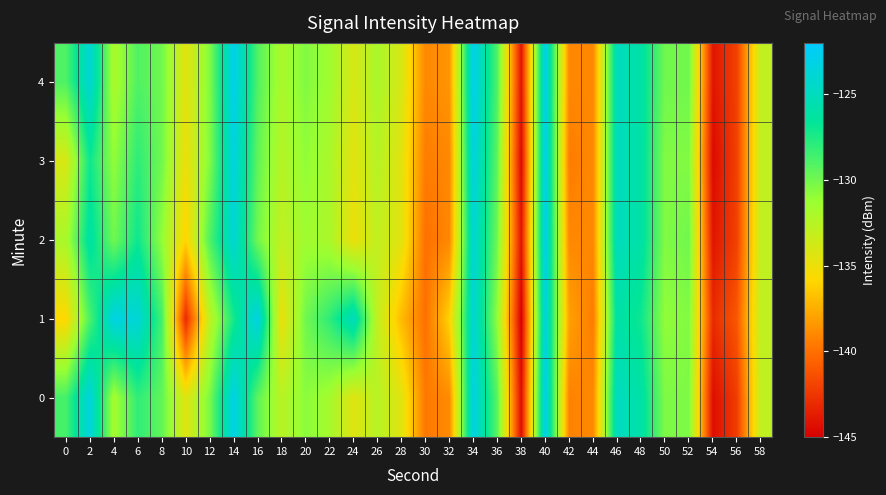

Reading right to left, extract all data points from this chart.

0: 58=-132.9	56=-142.2	54=-144.3	52=-130.4	50=-130.4	48=-126.0	46=-124.8	44=-139.0	42=-139.3	40=-123.0	38=-144.3	36=-129.3	34=-123.4	32=-138.9	30=-139.7	28=-134.4	26=-132.5	24=-134.4	22=-131.7	20=-130.8	18=-132.6	16=-129.4	14=-123.2	12=-130.3	10=-134.3	8=-129.5	6=-128.1	4=-131.7	2=-123.6	0=-128.7
1: 58=-133.0	56=-141.0	54=-143.0	52=-130.5	50=-131.0	48=-127.0	46=-126.0	44=-139.5	42=-138.0	40=-123.5	38=-145.0	36=-131.0	34=-124.0	32=-136.0	30=-140.0	28=-137.0	26=-133.0	24=-125.0	22=-128.0	20=-130.0	18=-134.9	16=-123.3	14=-127.2	12=-132.9	10=-143.0	8=-128.6	6=-123.9	4=-123.3	2=-128.8	0=-135.8
2: 58=-133.0	56=-142.0	54=-144.0	52=-130.0	50=-130.5	48=-126.0	46=-125.0	44=-139.0	42=-139.0	40=-123.0	38=-144.0	36=-130.0	34=-124.0	32=-139.0	30=-140.0	28=-134.5	26=-133.0	24=-135.0	22=-132.0	20=-131.5	18=-133.0	16=-130.0	14=-124.0	12=-129.0	10=-136.0	8=-131.0	6=-127.0	4=-130.0	2=-126.0	0=-132.0
3: 58=-133.0	56=-142.0	54=-144.5	52=-130.5	50=-130.5	48=-126.0	46=-125.0	44=-139.0	42=-139.5	40=-123.0	38=-144.5	36=-129.5	34=-123.5	32=-139.0	30=-139.5	28=-134.5	26=-132.5	24=-134.5	22=-132.0	20=-131.0	18=-132.5	16=-129.5	14=-123.5	12=-130.5	10=-135.0	8=-130.0	6=-128.0	4=-131.0	2=-127.0	0=-134.0
4: 58=-133.0	56=-142.0	54=-144.0	52=-130.0	50=-130.0	48=-126.0	46=-125.0	44=-139.0	42=-139.0	40=-123.0	38=-144.0	36=-129.0	34=-123.0	32=-138.5	30=-139.0	28=-134.0	26=-132.0	24=-134.0	22=-131.5	20=-130.5	18=-132.0	16=-129.0	14=-123.0	12=-130.5	10=-134.5	8=-130.0	6=-129.0	4=-132.0	2=-124.0	0=-129.0